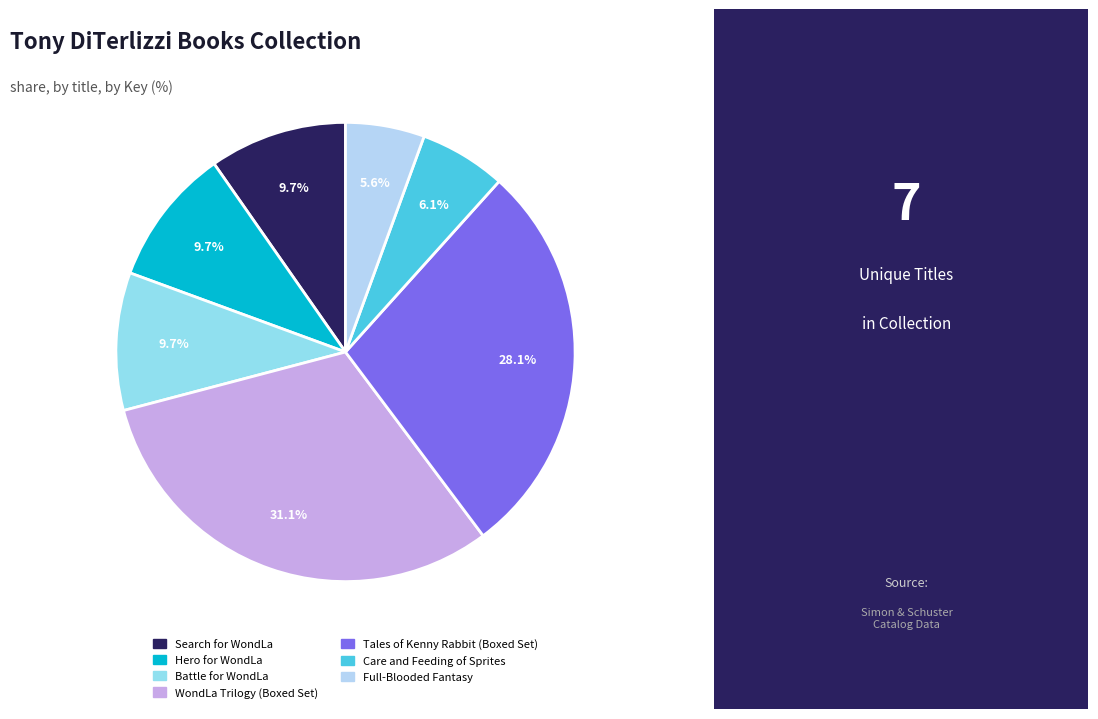

Combined, do Battle for WondLa and Care and Feeding of Sprites account for over 50%?

No